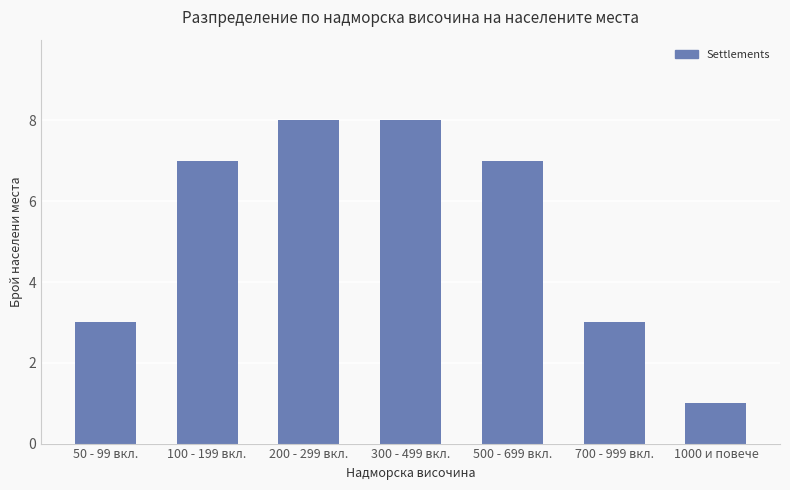

Reading left to right, extract all data points from this chart.

3	7	8	8	7	3	1